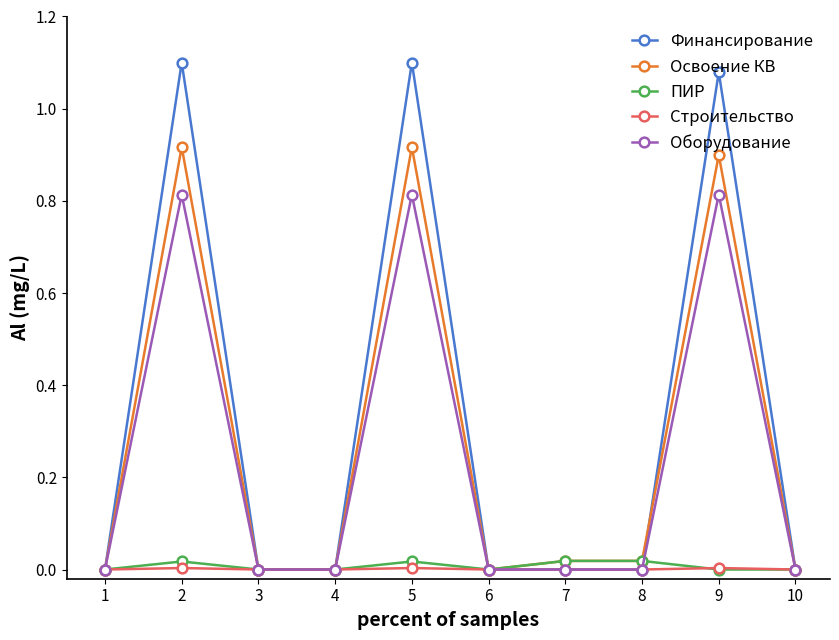

Which series has the largest range (max minus min)?

Финансирование